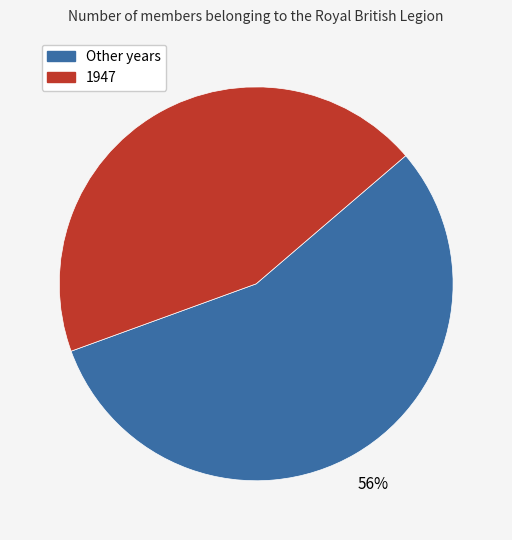

How many segments does this pie chart have?

2